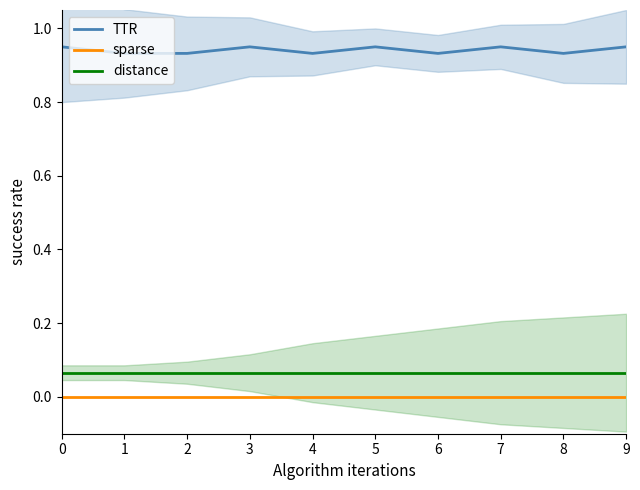

How many data points does each series have?

10